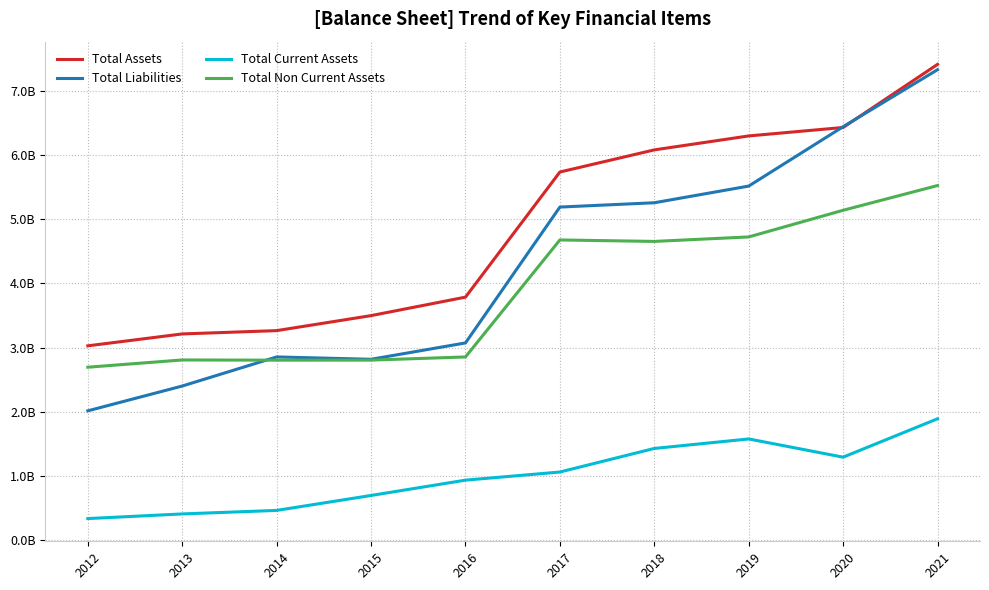

List the labels in order of Total Liabilities value, largest first.

2021, 2020, 2019, 2018, 2017, 2016, 2014, 2015, 2013, 2012